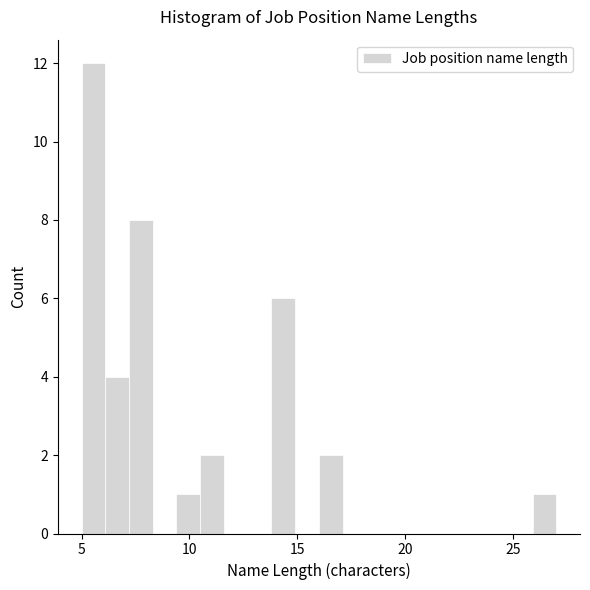

Around what value on the x-axis is the tallest bar? Give the approximate position of its centre, as read against the axis.

5.5